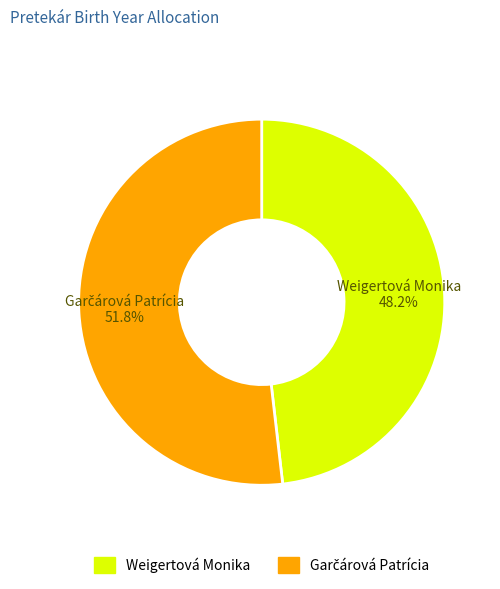

To the nearest percent, what percentage of the pie is Weigertová Monika?

48%